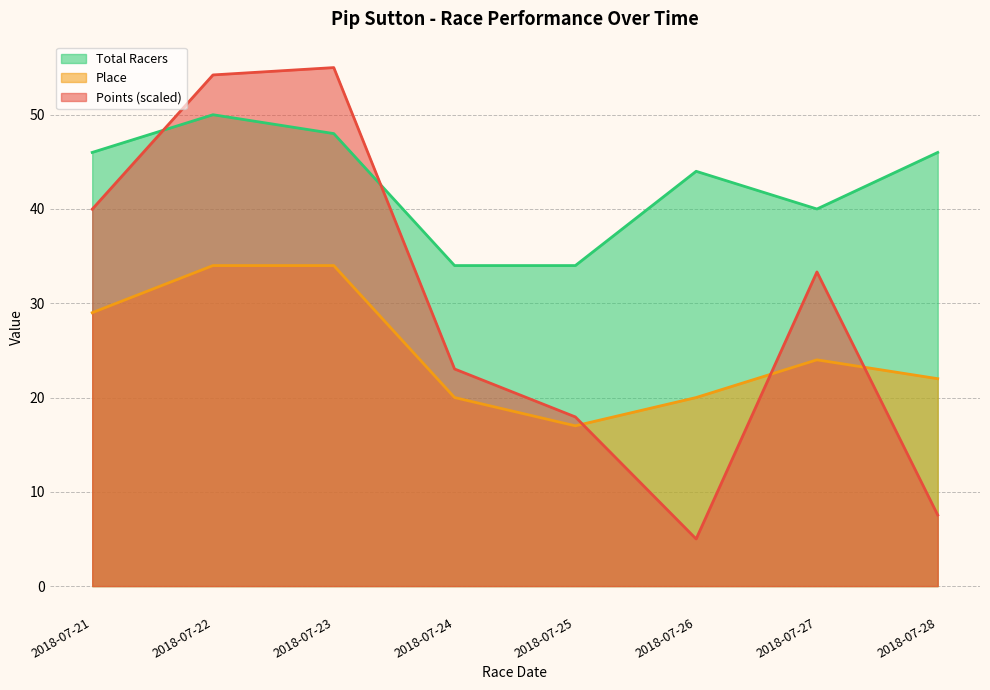

After their last crossing, which series has the higher values: Total Racers or Points?

Total Racers